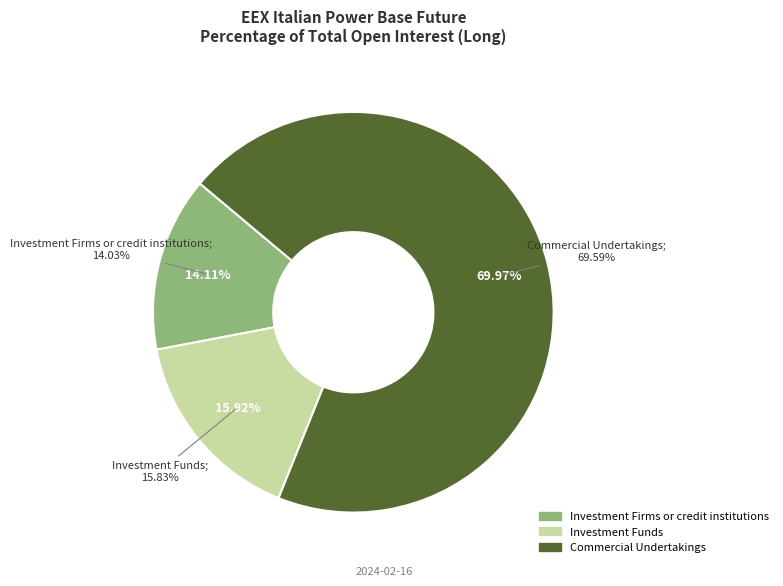

How many slices are in this pie chart?

3